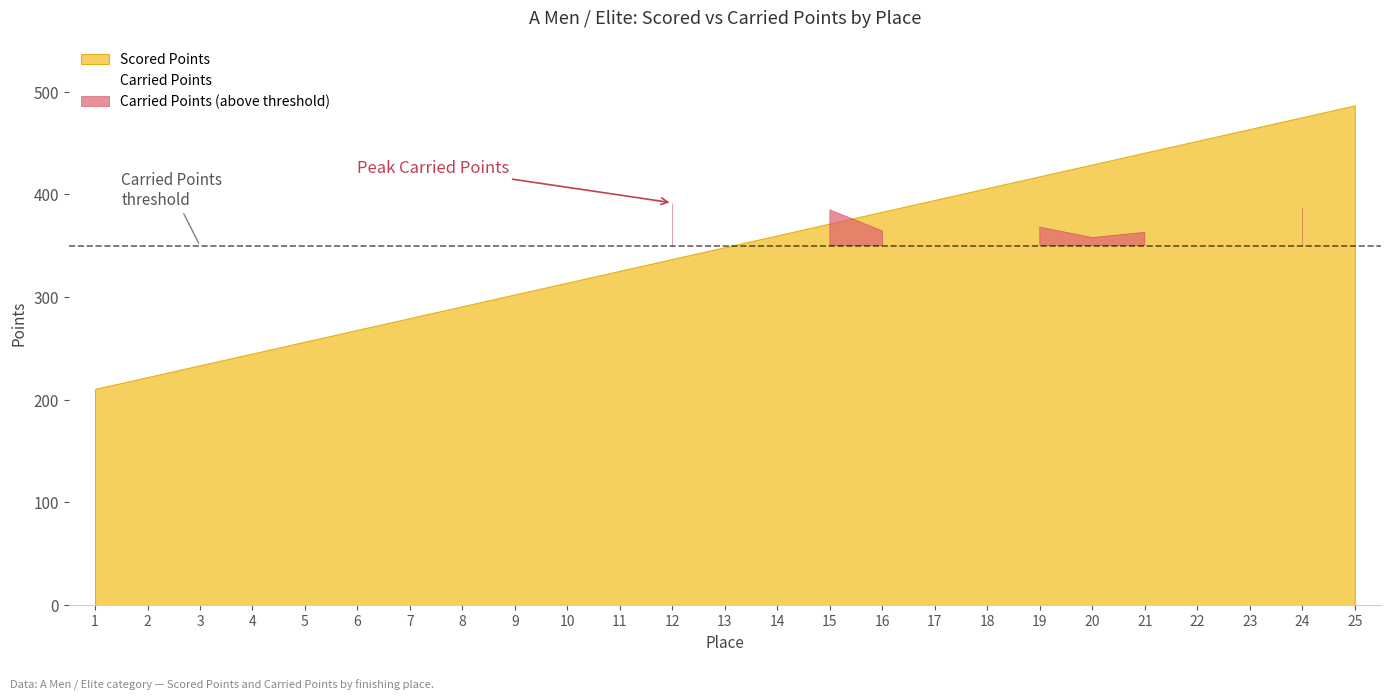

Where is Carried Points nearest to the value 305?

22